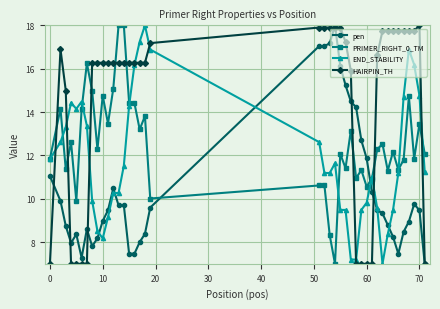

What is the difference between the maximum and minimum values in the PRIMER_RIGHT_0_TM series?

11.0